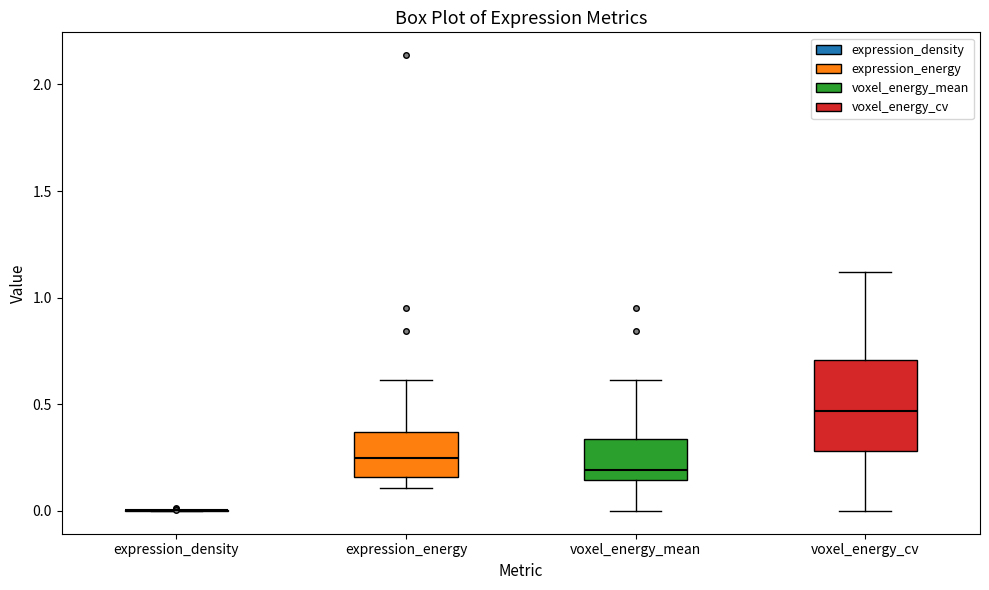

Which box is the tallest, from its lower edge to its upper edge?

voxel_energy_cv